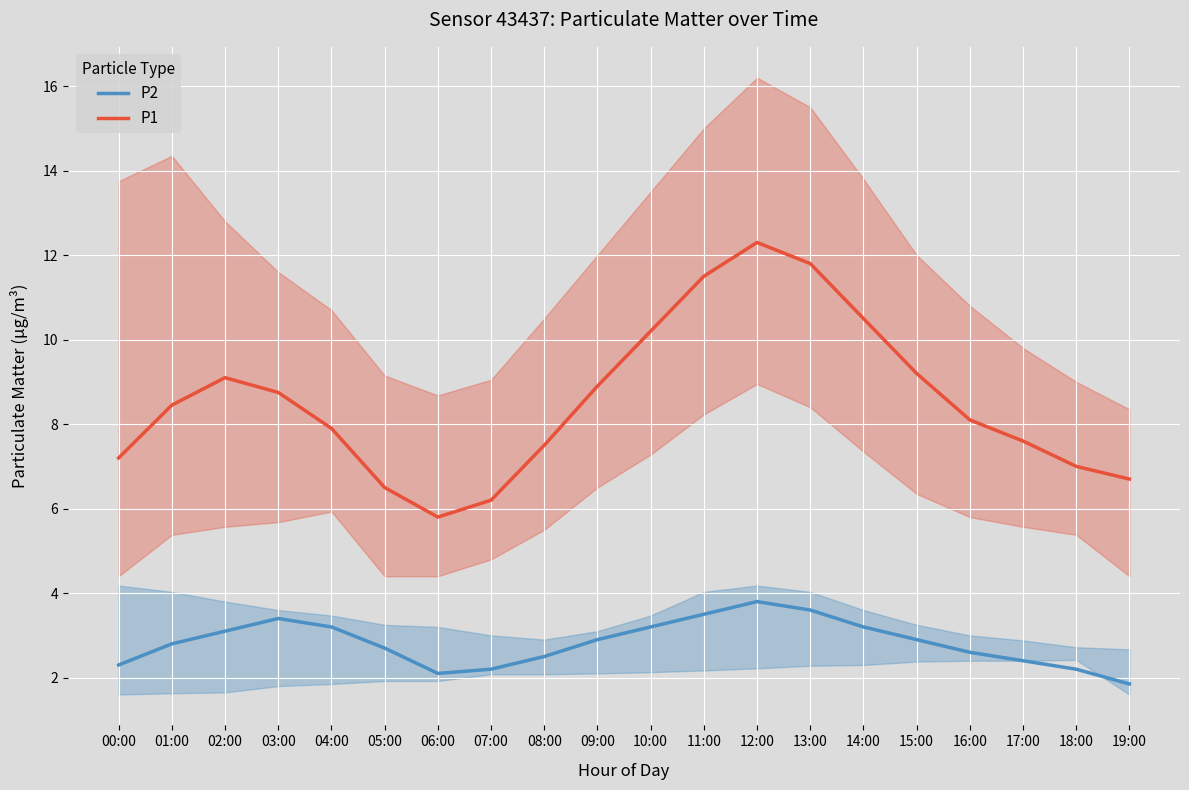

List the labels in order of P2 value, smallest first.

19:00, 06:00, 07:00, 18:00, 00:00, 17:00, 08:00, 16:00, 05:00, 01:00, 09:00, 15:00, 02:00, 04:00, 10:00, 14:00, 03:00, 11:00, 13:00, 12:00